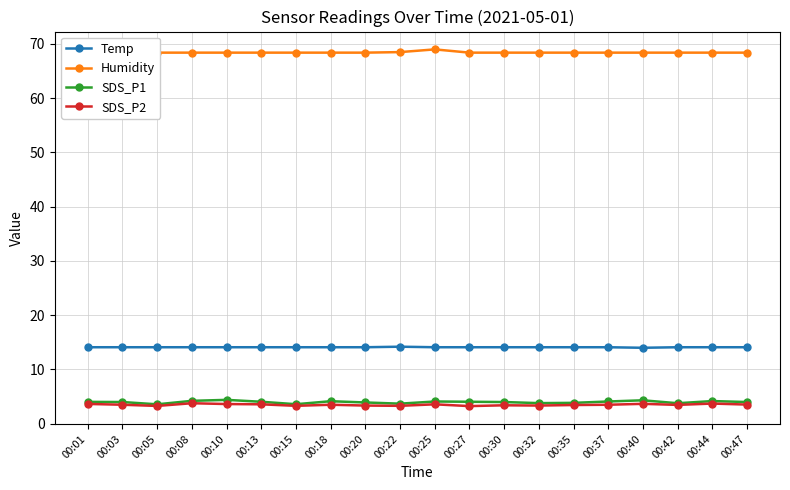

Reading right to left, what are all the values shown in this chart?

Temp: 00:47=14.1	00:44=14.1	00:42=14.1	00:40=14.0	00:37=14.1	00:35=14.1	00:32=14.1	00:30=14.1	00:27=14.1	00:25=14.1	00:22=14.2	00:20=14.1	00:18=14.1	00:15=14.1	00:13=14.1	00:10=14.1	00:08=14.1	00:05=14.1	00:03=14.1	00:01=14.1
Humidity: 00:47=68.4	00:44=68.4	00:42=68.4	00:40=68.4	00:37=68.4	00:35=68.4	00:32=68.4	00:30=68.4	00:27=68.4	00:25=69.0	00:22=68.5	00:20=68.4	00:18=68.4	00:15=68.4	00:13=68.4	00:10=68.4	00:08=68.4	00:05=68.4	00:03=68.4	00:01=68.4
SDS_P1: 00:47=4.0	00:44=4.2	00:42=3.8	00:40=4.3	00:37=4.1	00:35=3.9	00:32=3.8	00:30=4.0	00:27=4.0	00:25=4.1	00:22=3.7	00:20=3.9	00:18=4.2	00:15=3.6	00:13=4.0	00:10=4.4	00:08=4.2	00:05=3.6	00:03=4.0	00:01=4.0
SDS_P2: 00:47=3.5	00:44=3.7	00:42=3.5	00:40=3.7	00:37=3.5	00:35=3.5	00:32=3.4	00:30=3.4	00:27=3.2	00:25=3.6	00:22=3.3	00:20=3.4	00:18=3.5	00:15=3.3	00:13=3.6	00:10=3.6	00:08=3.8	00:05=3.3	00:03=3.5	00:01=3.6